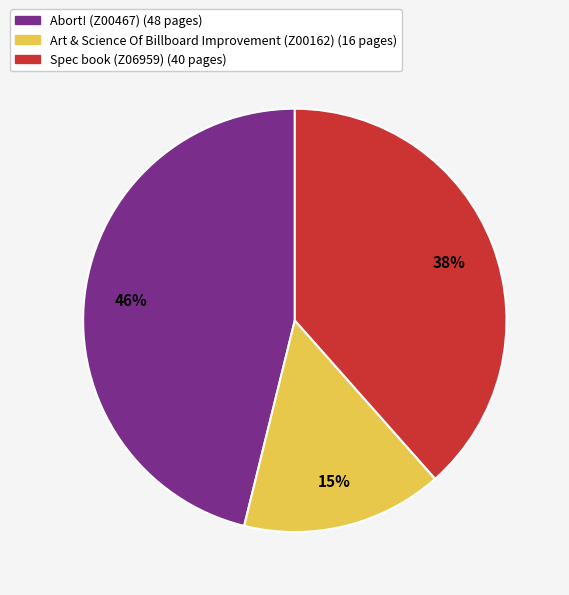

Which category has the biggest portion of the pie?

Abort! (Z00467)